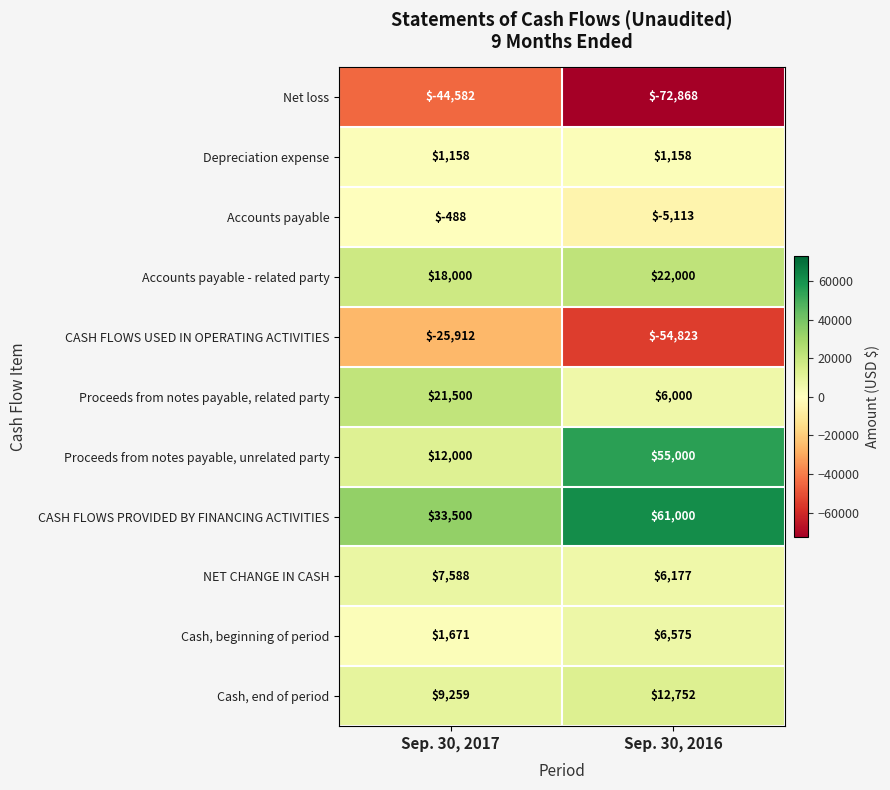

What is the spread (max minus min) of values at Sep. 30, 2016?

133868